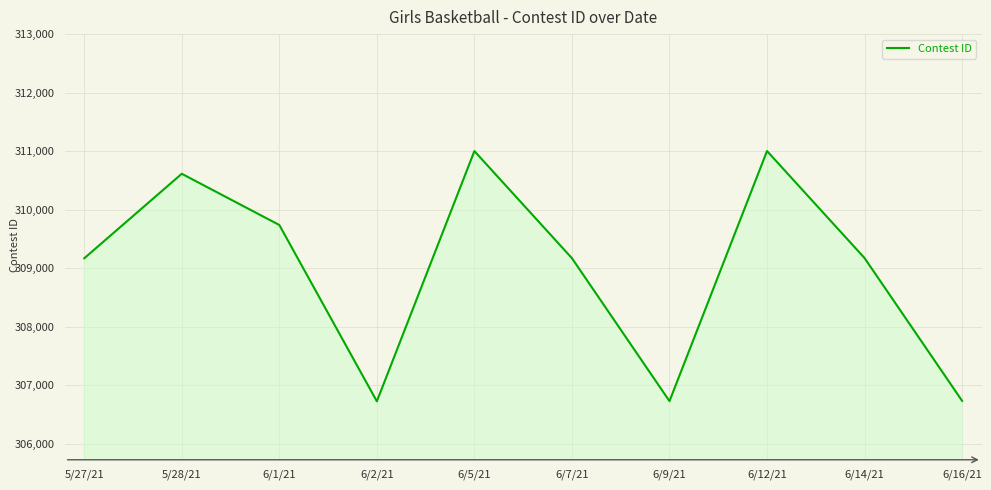

What is the ratio of the value at 6/5/21 to the value at 6/9/21?

1.0